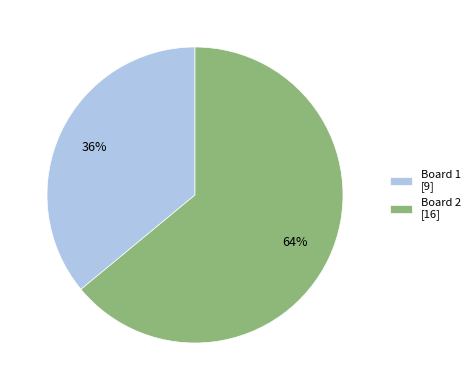

To the nearest percent, what percentage of the pie is Board 1?

36%